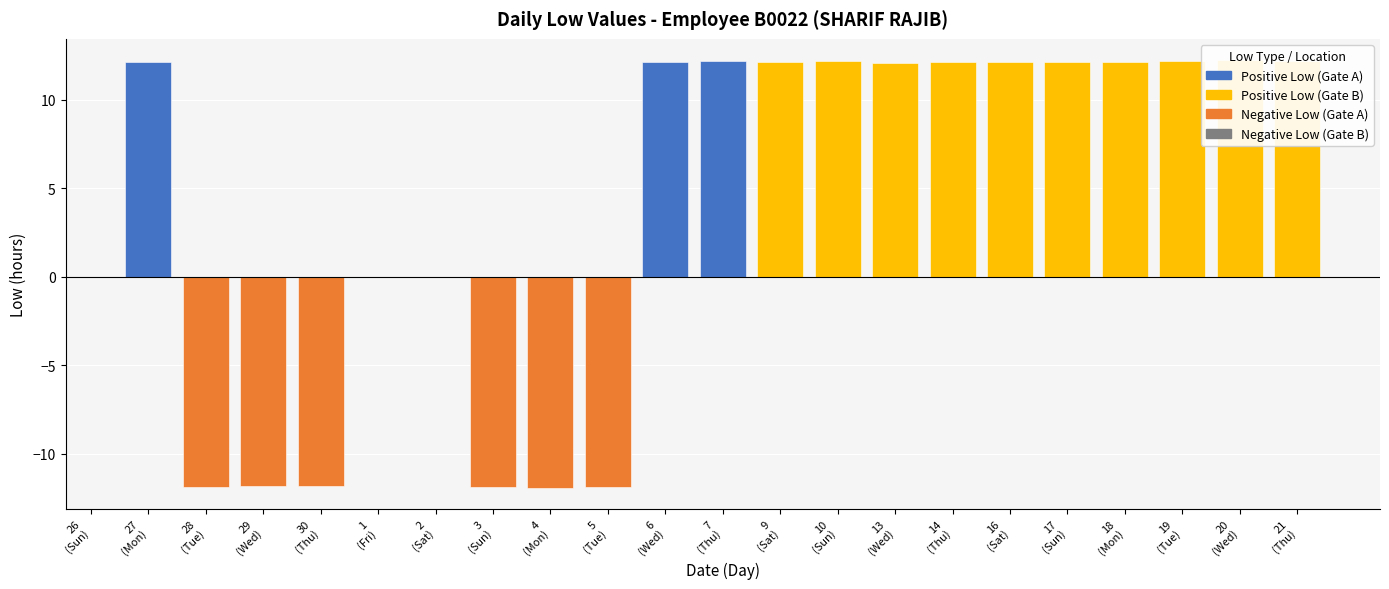

What is the label of the 22nd bar from the left?

21